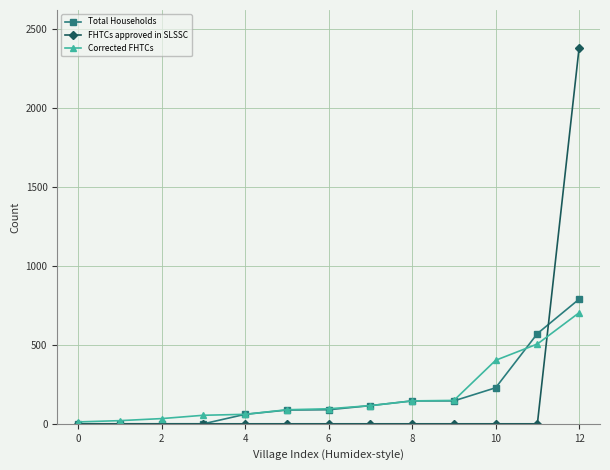

Which series has the largest range (max minus min)?

FHTCs approved in SLSSC